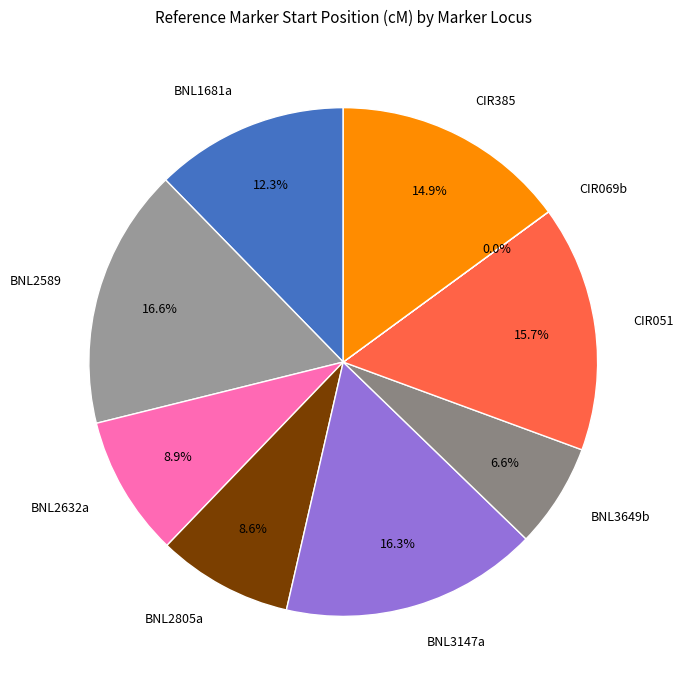

True or false: BNL3649b accounts for 1% of the total.

False